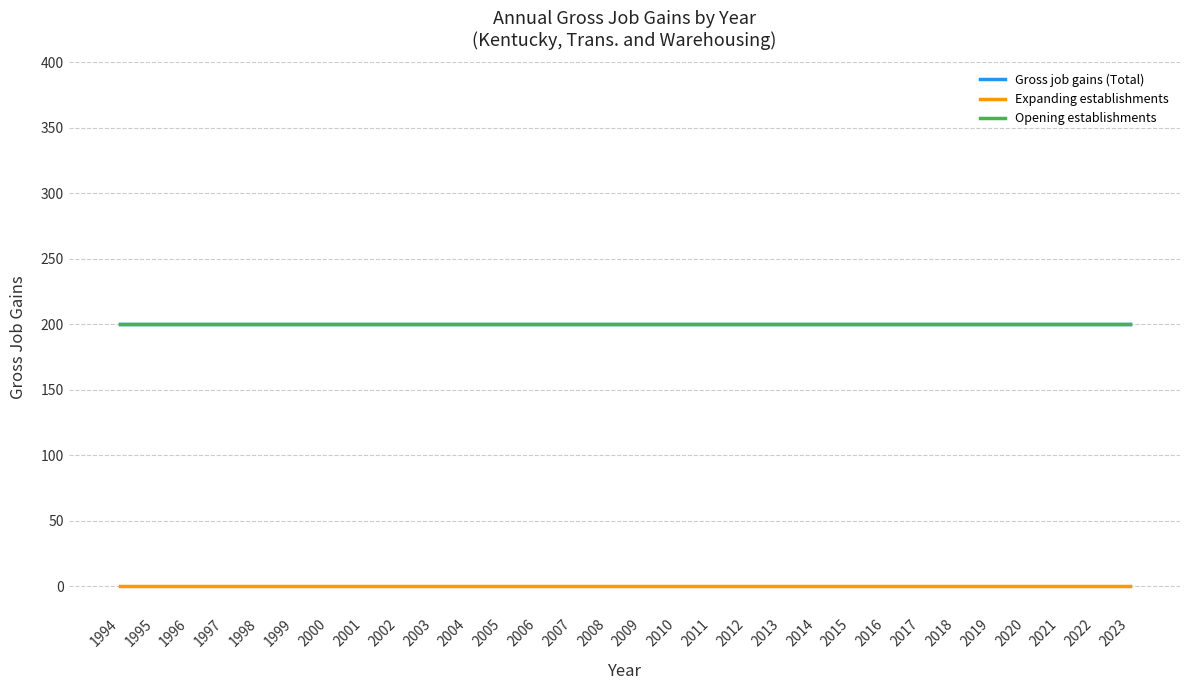

Does the chart have visible grid lines?

Yes